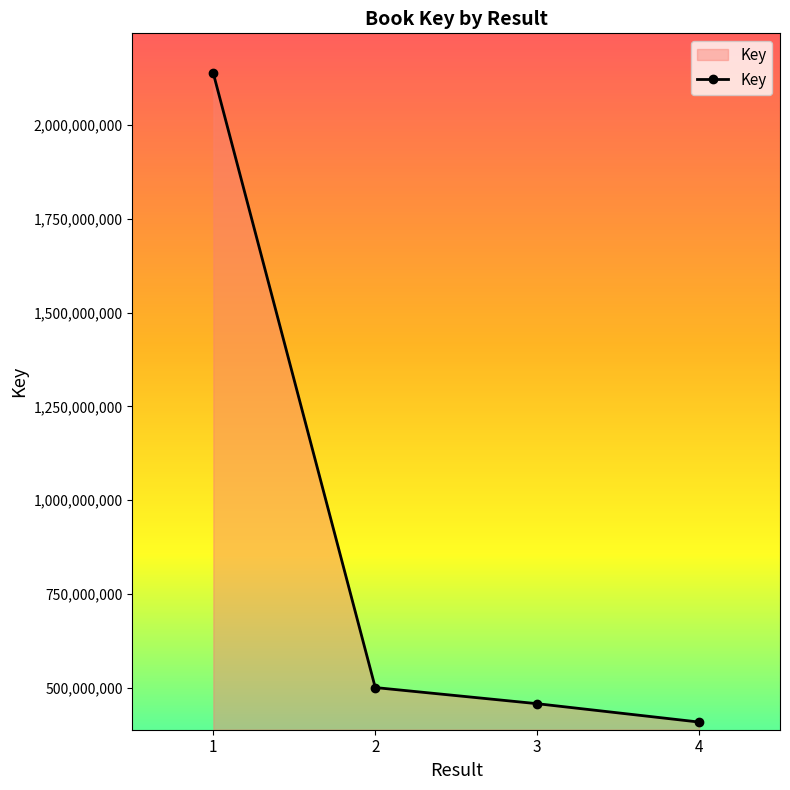

What is the maximum value shown in the chart?

2137592835